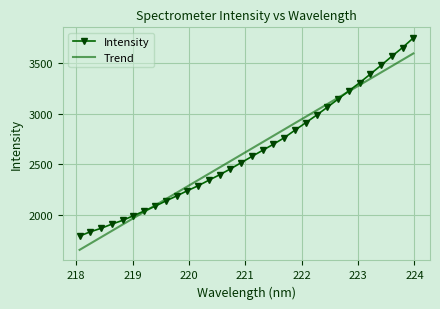

Which series has the largest range (max minus min)?

Intensity